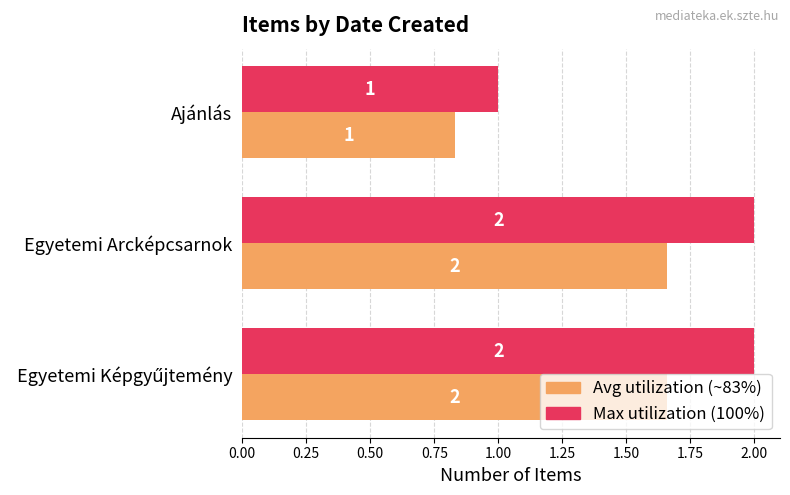

What is the greatest value displayed?

2.0